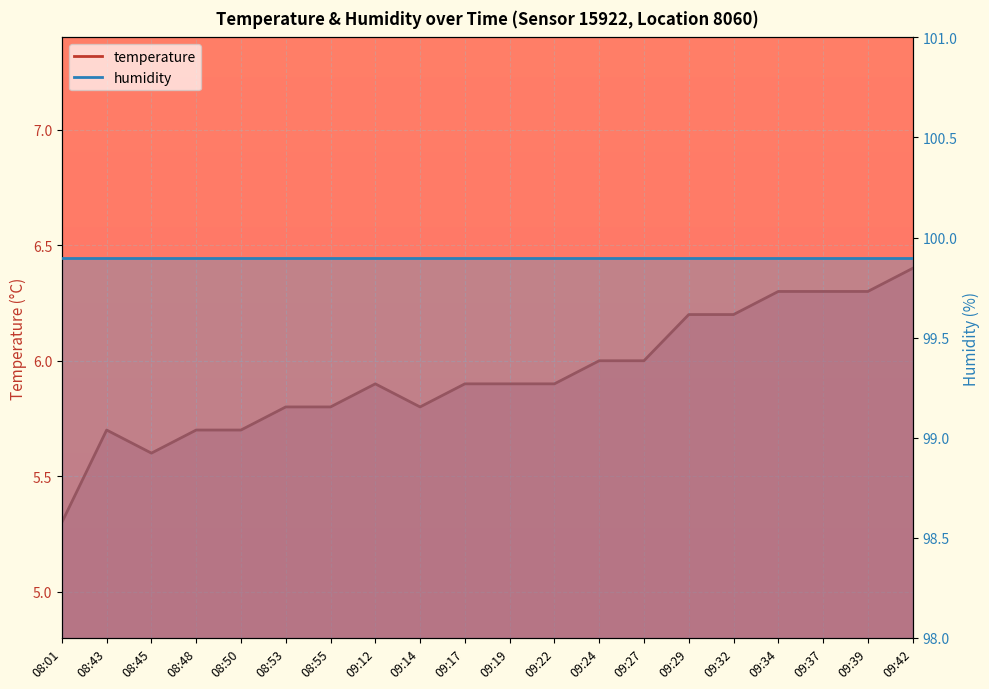

The chart shows a value of 3.5 at 09:12. True or false?

False